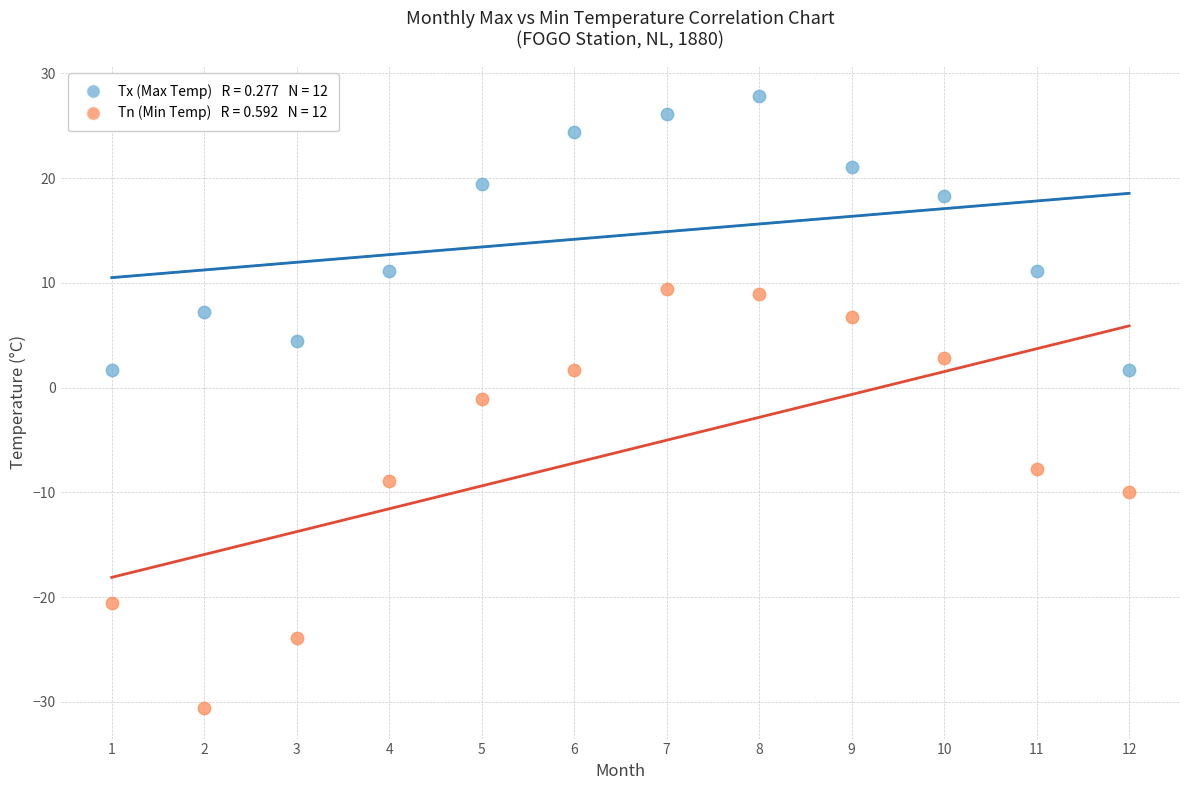

Across all data points, what is the range of X values (max minus min)?

11.0